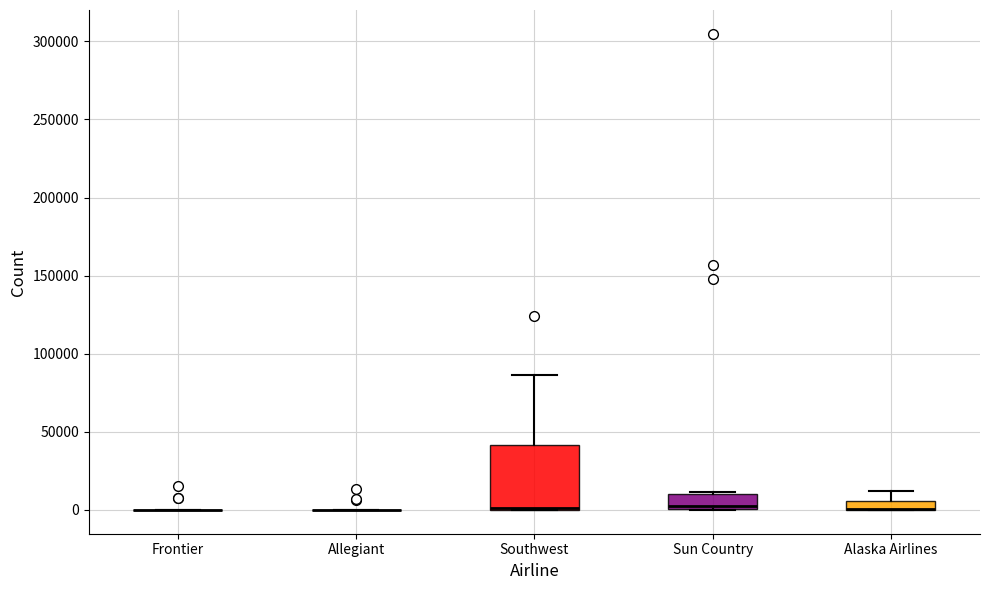

Comparing the boxes themselves (not the whiskers), which one is the tallest?

Southwest